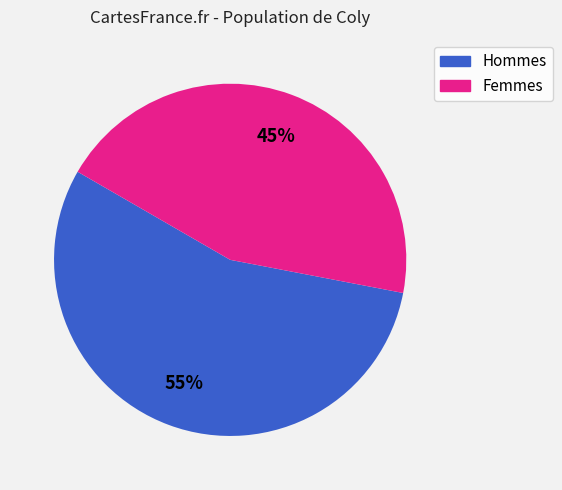

Which has a higher value, Hommes or Femmes?

Hommes